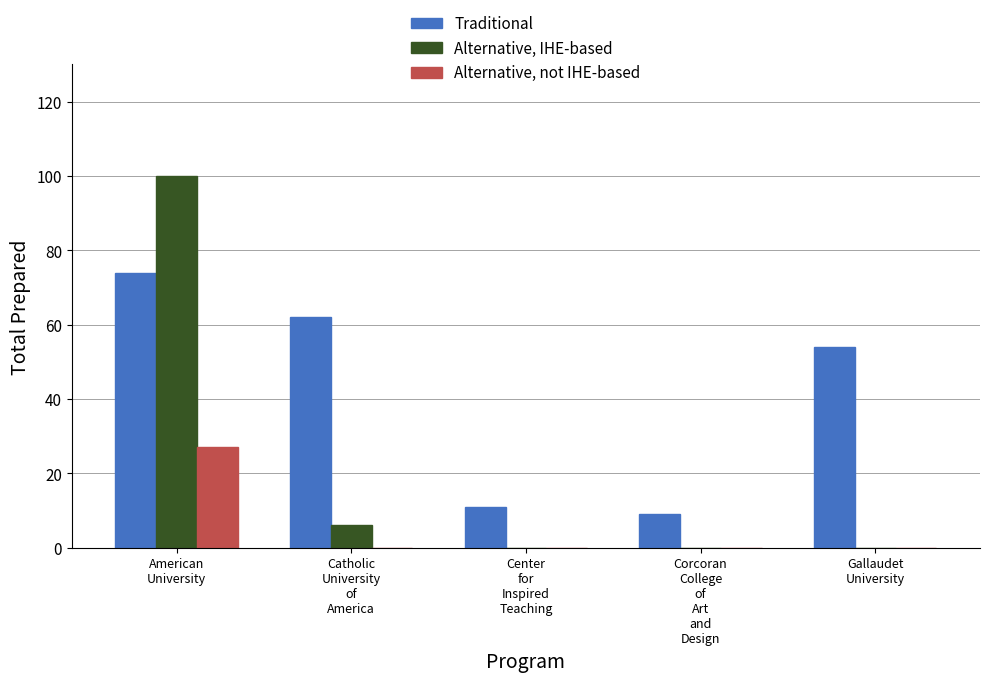

True or false: Traditional has a value of 74 at American
University.

True